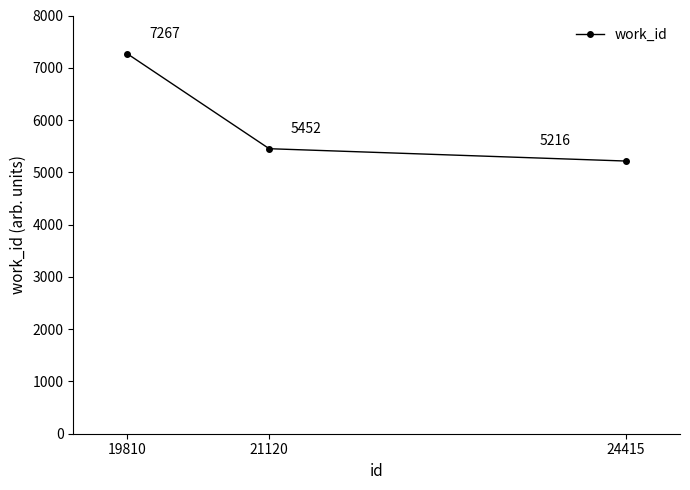

What is the sum of all values?

17935